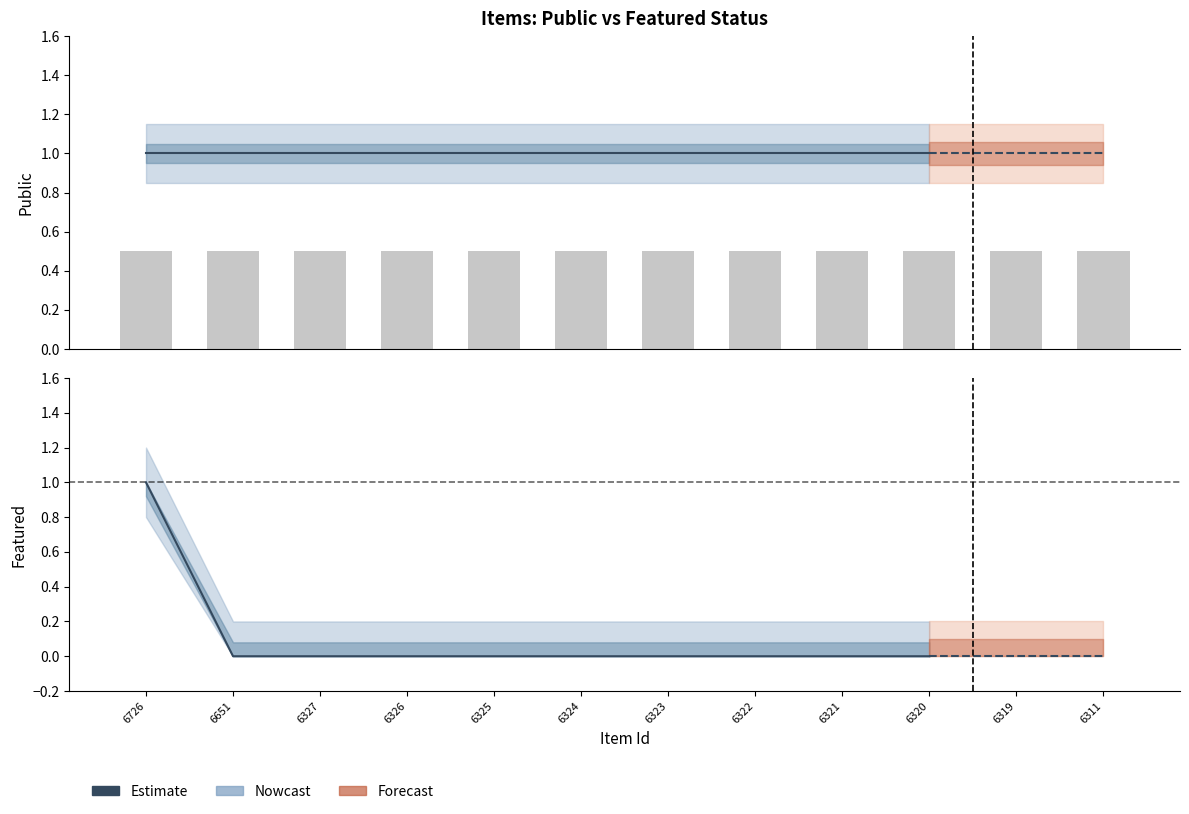

How many values in featured (nowcast) are above zero?

1